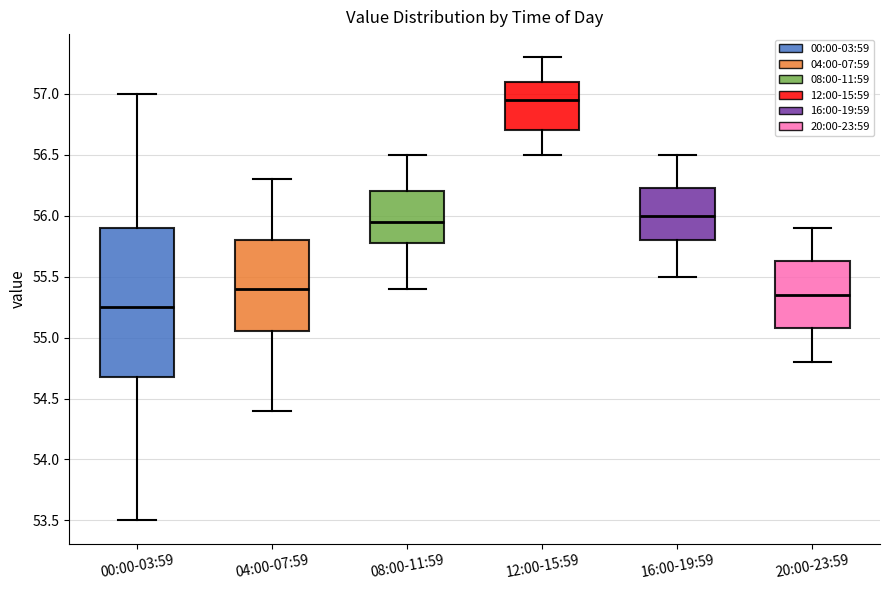

Where does the upper whisker of the box for 00:00-03:59 end on the y-axis? The values are not printed on the chart, so give them approximately, as read against the axis.

57.00